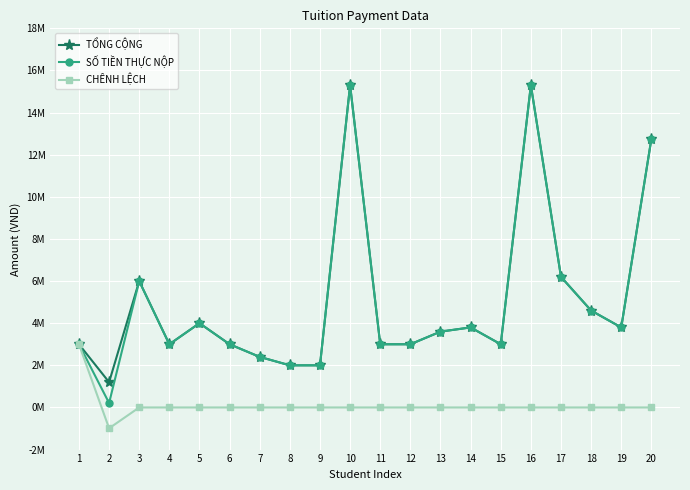

What is the smallest value displayed?

-990000